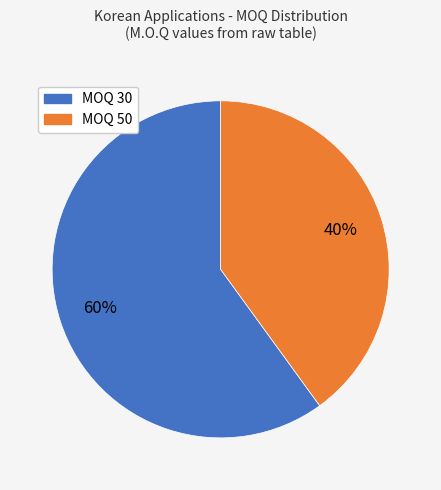

Is there a majority slice in this chart?

Yes